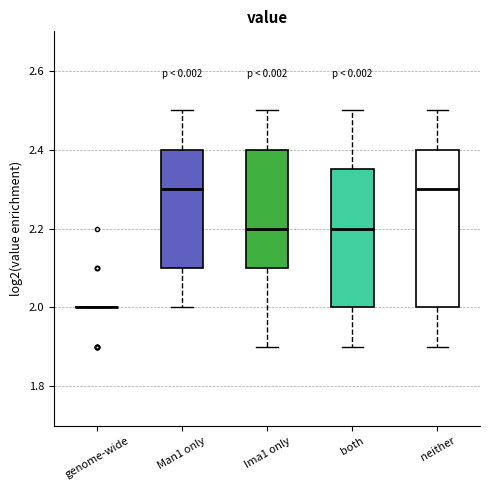

Reading left to right, transcribe this box plot: for each box, give where its median line is, the range the box spans, and where its two whiskers end, as read against the y-axis. The values are not printed on the chart, so give them approximately, as read against the axis.

genome-wide: box collapsed to a line at 2.00, whiskers 2.00 to 2.00
Man1 only: median 2.30, box 2.10 to 2.40, whiskers 2.00 to 2.50
Ima1 only: median 2.20, box 2.10 to 2.40, whiskers 1.90 to 2.50
both: median 2.20, box 2.00 to 2.36, whiskers 1.90 to 2.50
neither: median 2.30, box 2.00 to 2.40, whiskers 1.90 to 2.50